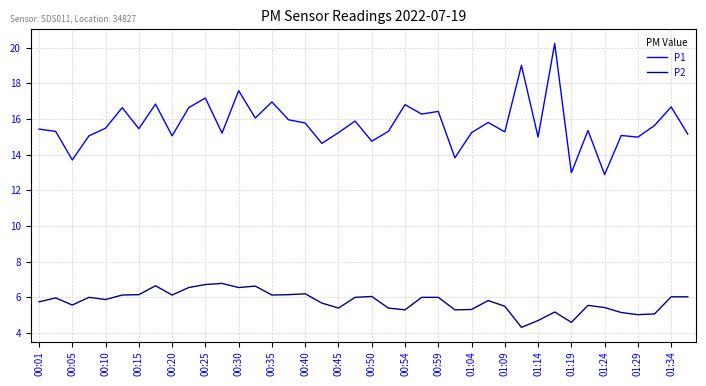

What is the average value of the P2 series?

5.8